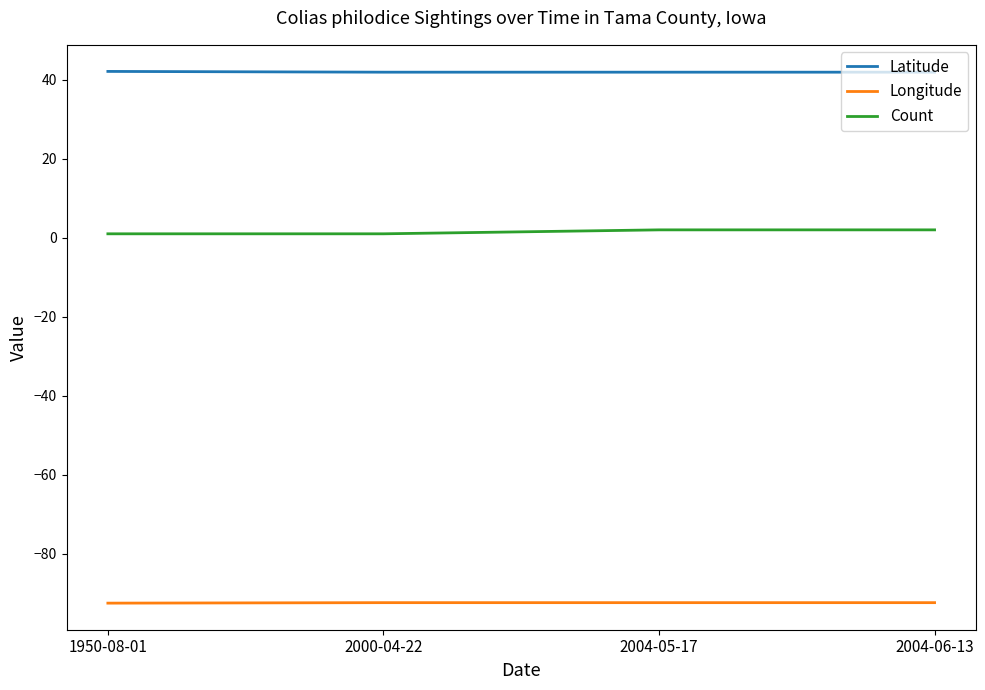

What is the minimum value shown in the chart?

-92.5